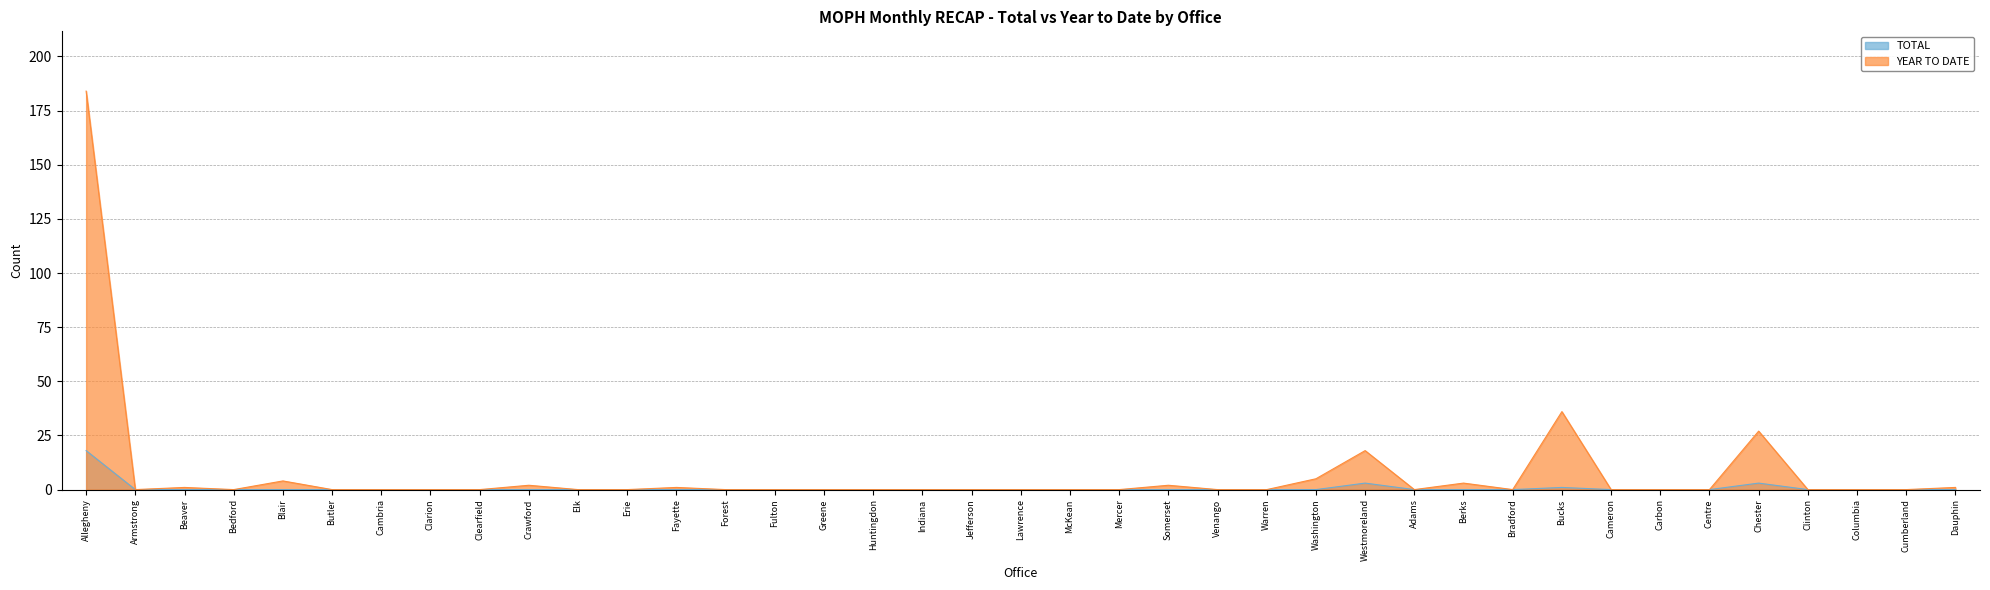

True or false: TOTAL has a value of 0 at Elk.

True